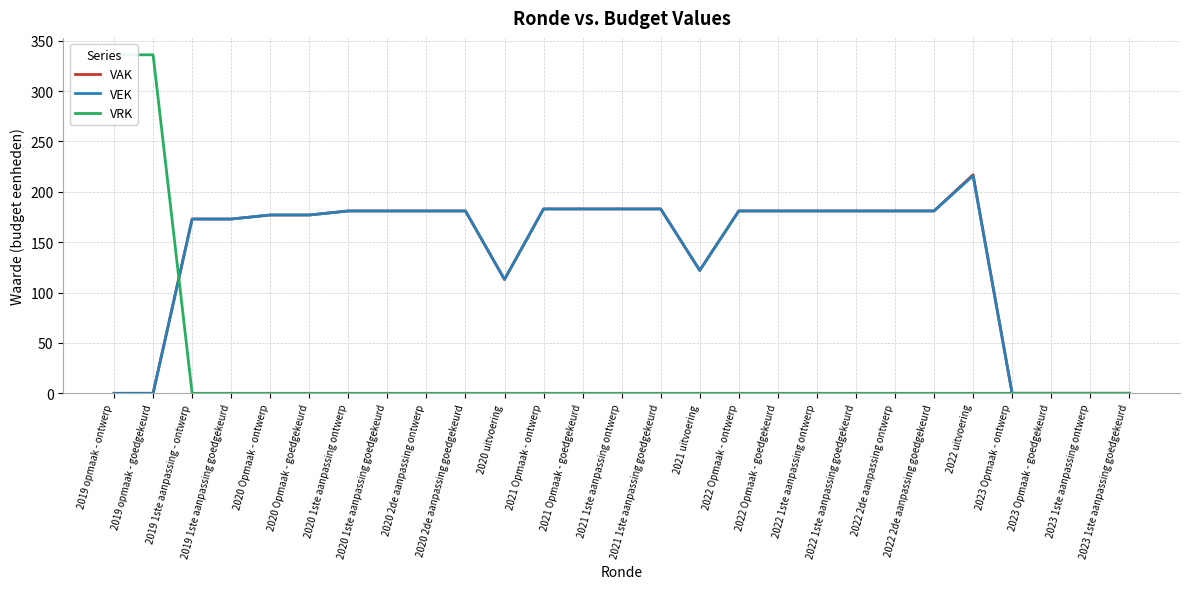

What is the value of the VEK point at the 4th from the left?

173